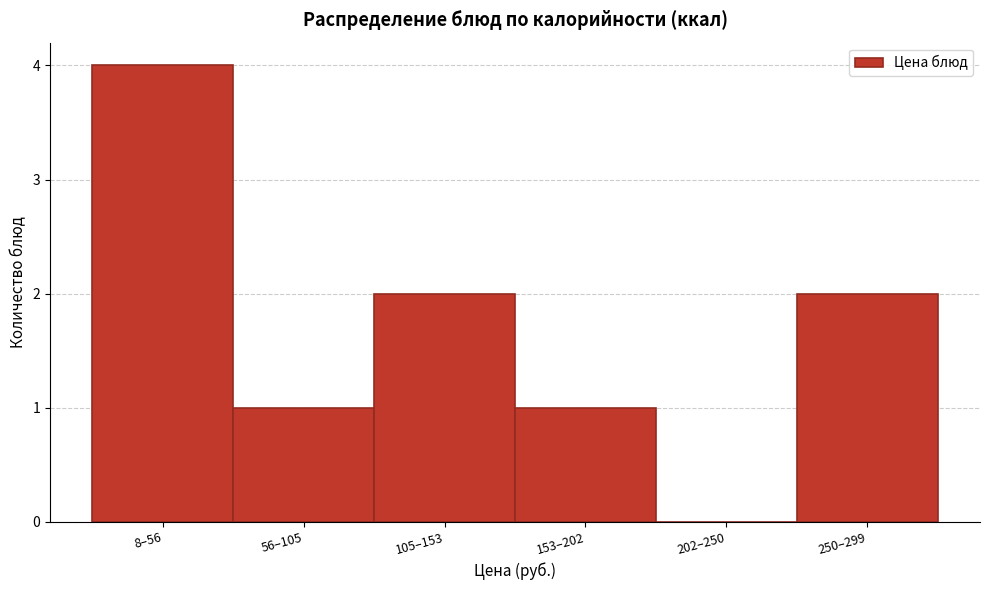

Reading left to right, extract all data points from this chart.

8–56=4	56–105=1	105–153=2	153–202=1	202–250=0	250–299=2